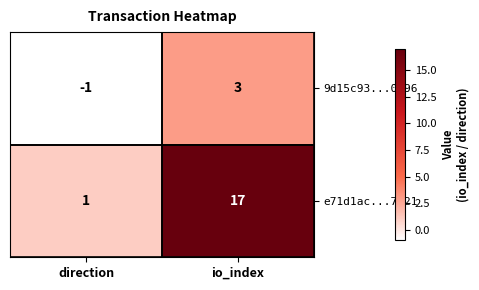

Which series has the widest spread of values?

e71d1ac...7821